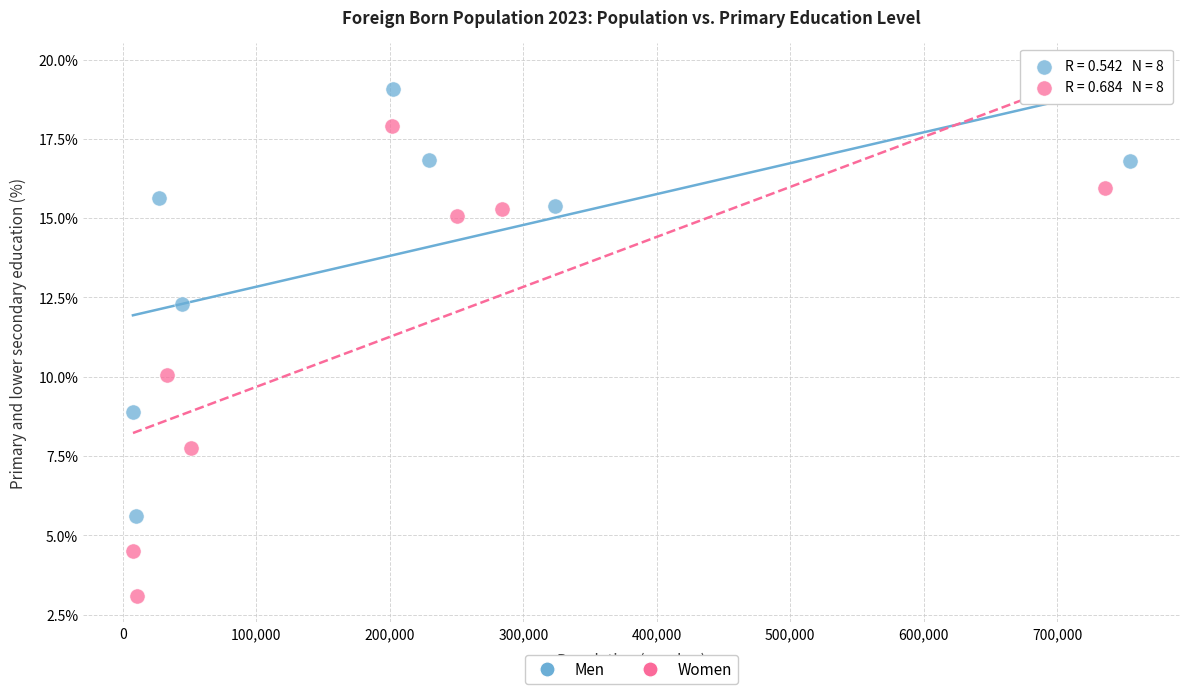

Which series reaches the maximum Y coordinate?

Men